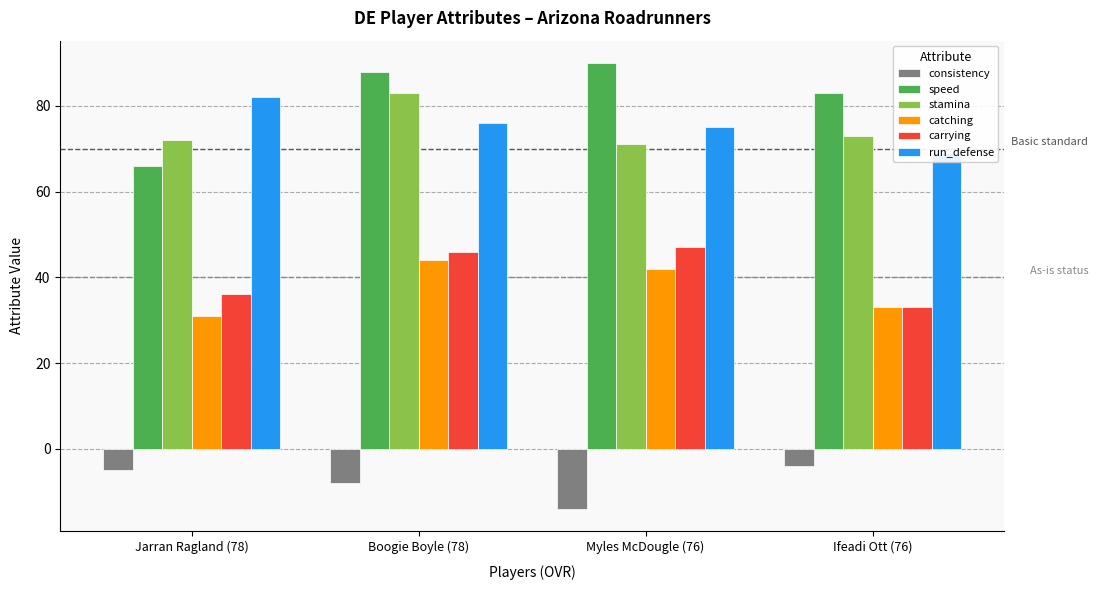

The run_defense series shows 69 at Ifeadi Ott (76). True or false?

True